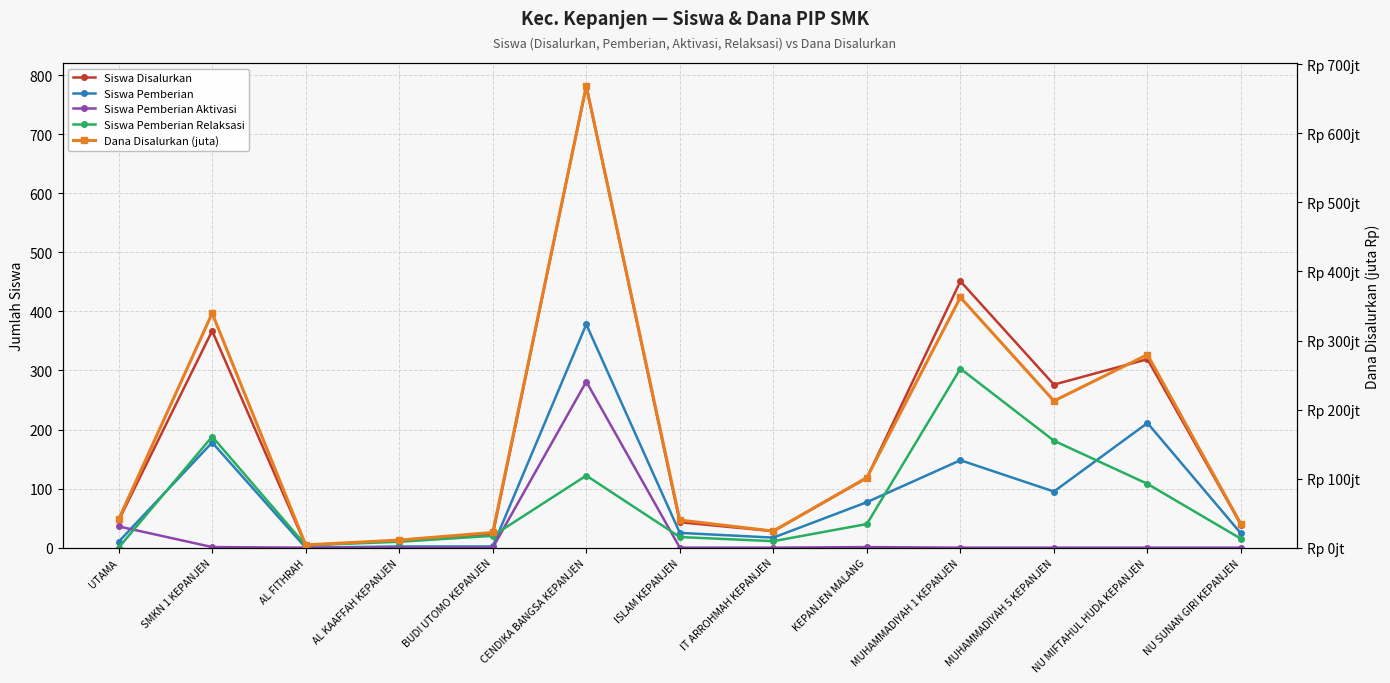

What is the maximum value for Siswa Pemberian Relaksasi?

303.0